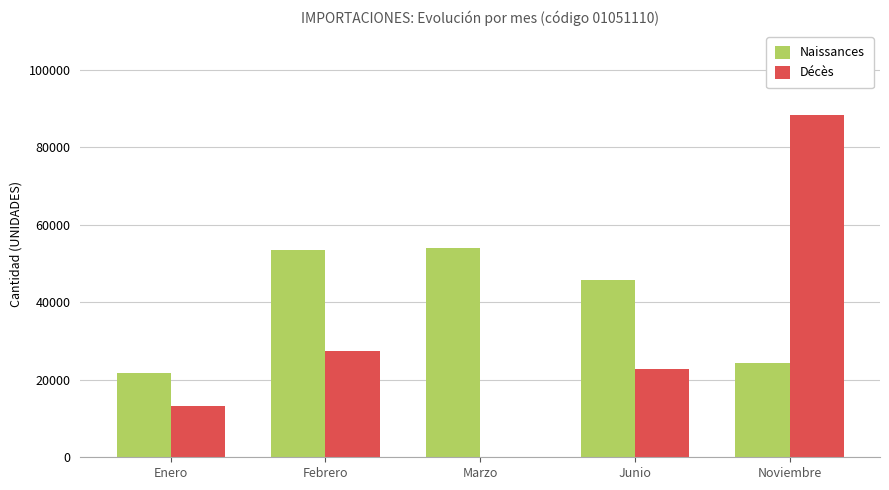

Is the value of Décès at Enero greater than the value of Naissances at Enero?

No